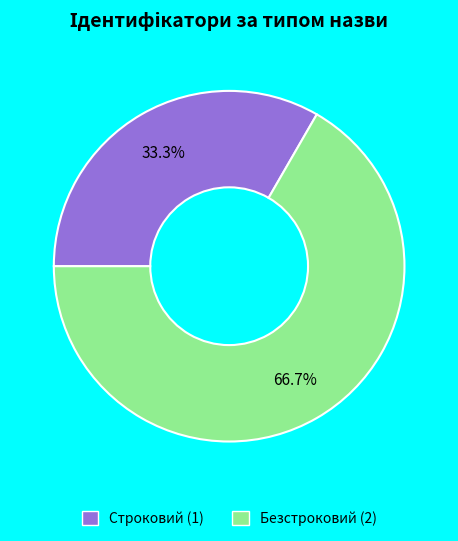

What portion of the pie excludes Строковий?

66.7%